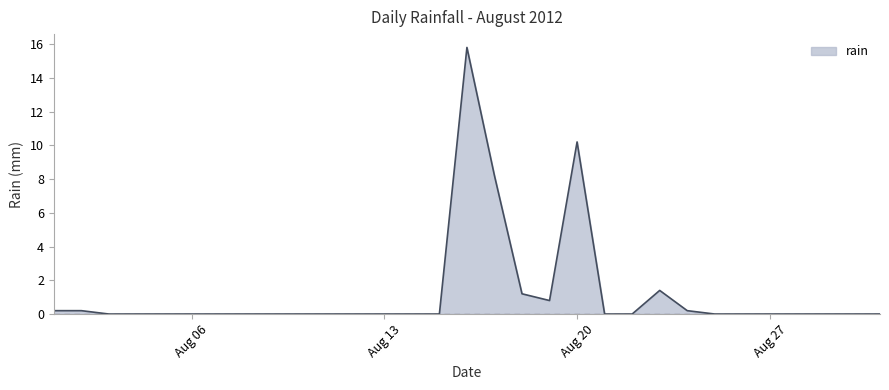

What is the difference between the maximum and second lowest values?

15.8